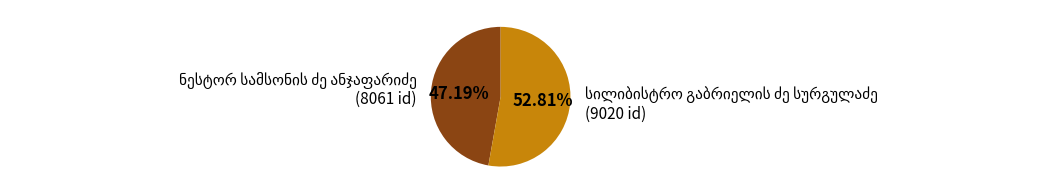

Is there any slice that represents more than half of the pie?

Yes